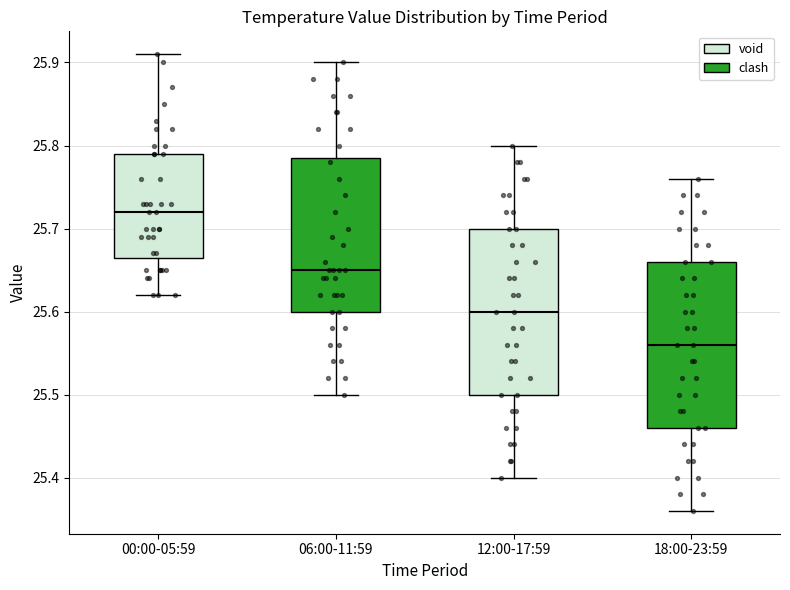

Where is the lower edge of the box for 18:00-23:59 on the y-axis? The values are not printed on the chart, so give them approximately, as read against the axis.

25.46